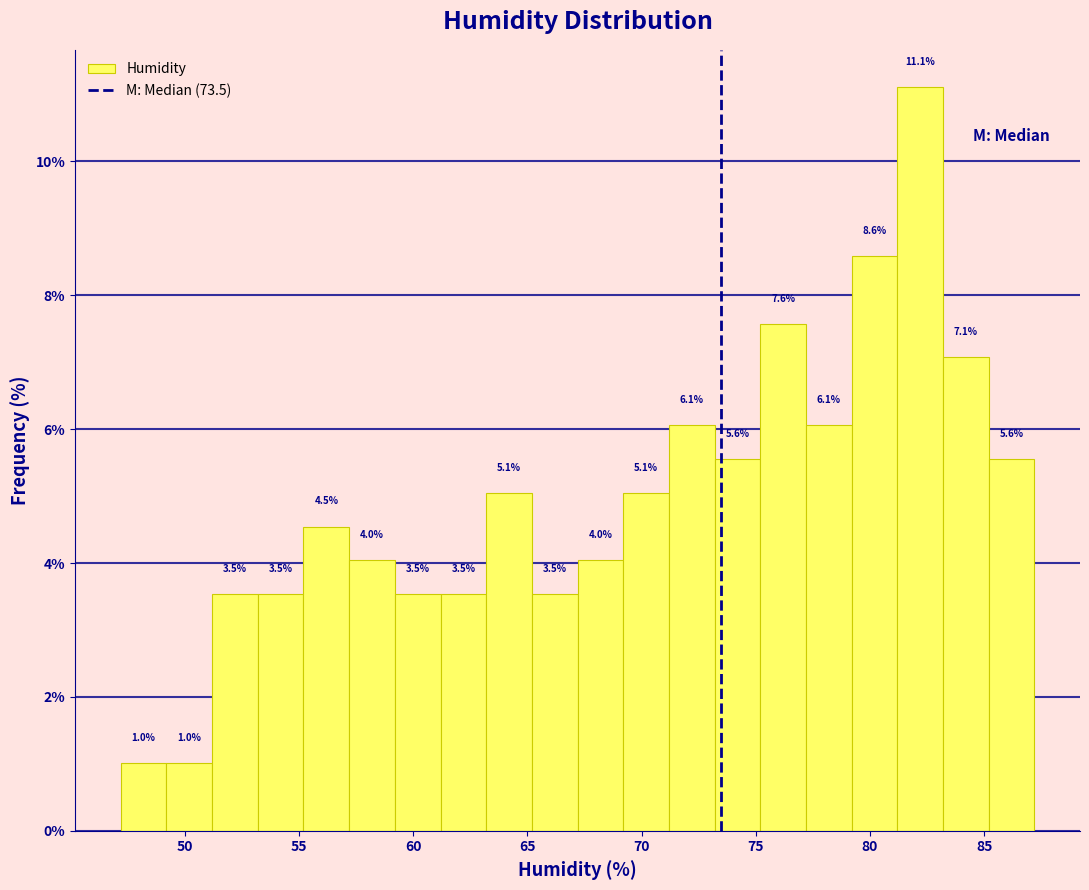

What is the height of the bar covering 83.2 to 85.2 on the x-axis? The bar edges are not printed on the chart, so give them approximately, as read against the axis.

7.1